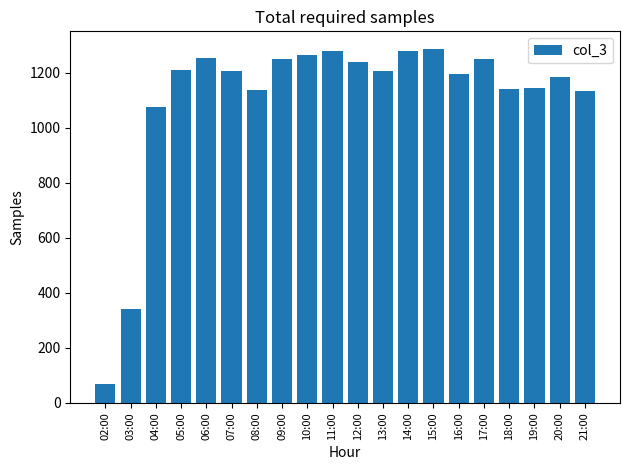

What is the label of the 5th bar from the right?

17:00